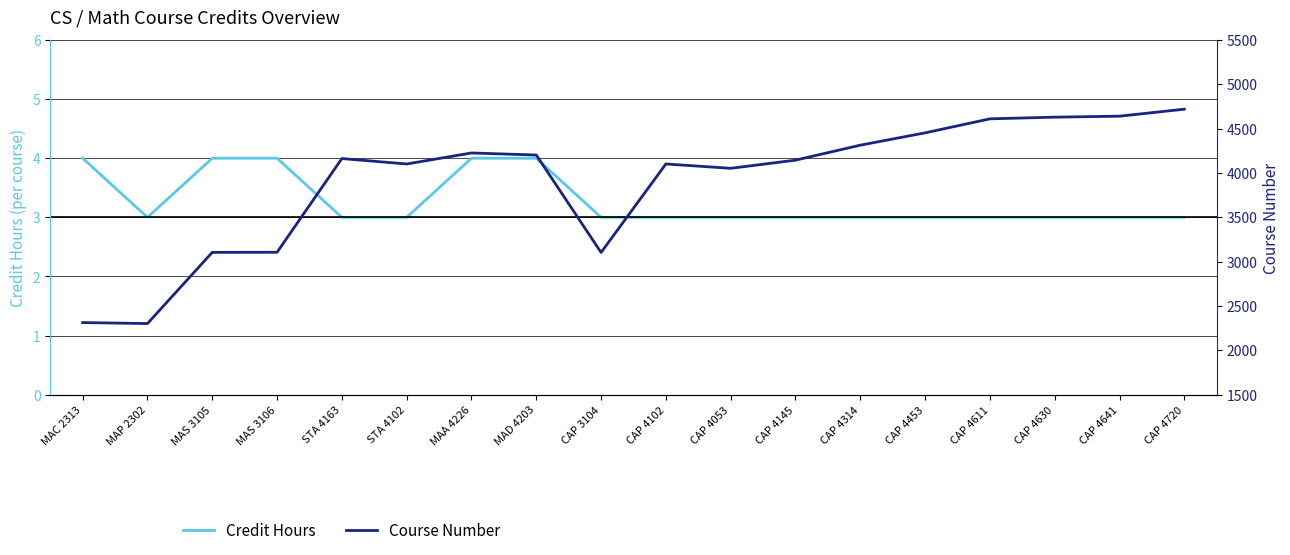

Does the chart display data point markers on the line(s)?

No